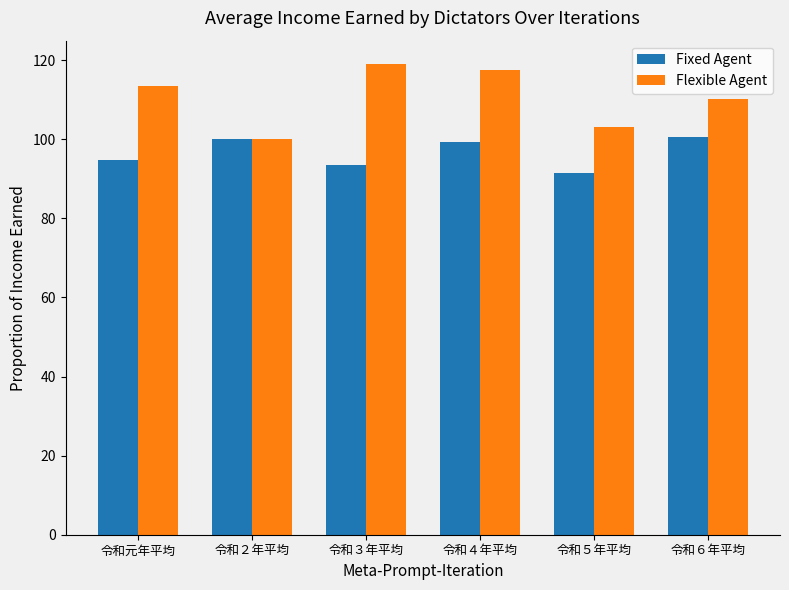

The Flexible Agent series shows 110.3 at 令和６年平均. True or false?

True